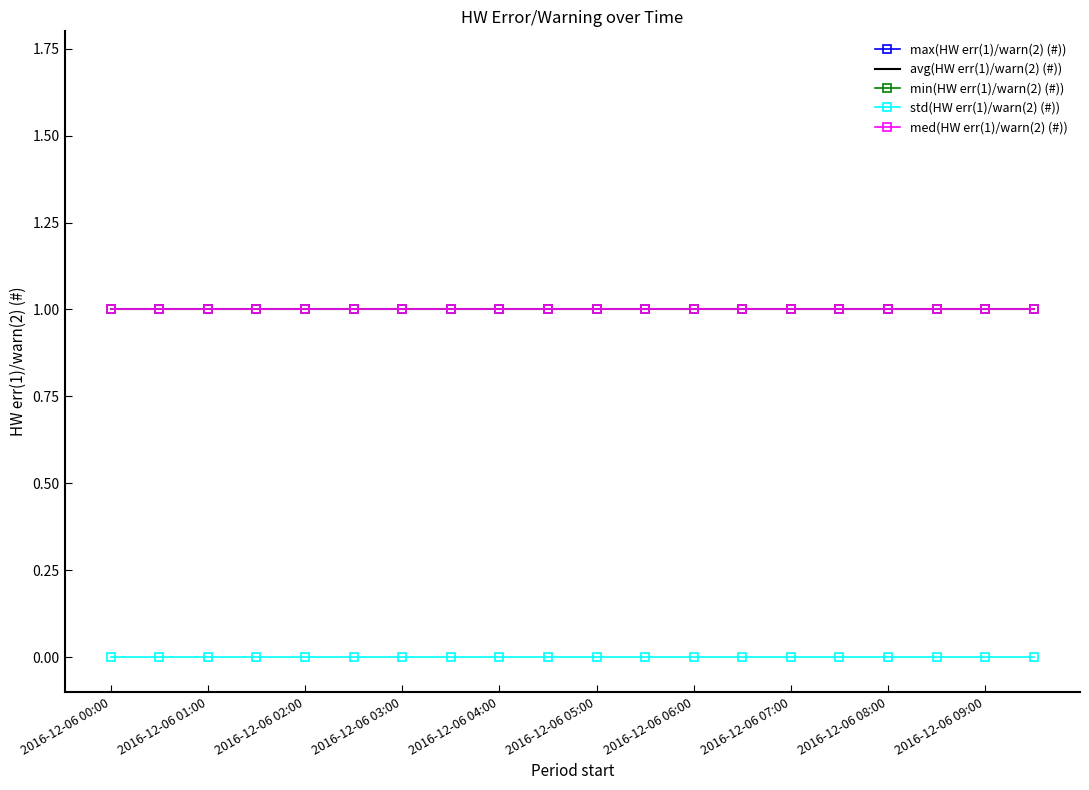

How many categories are shown in the chart?

20